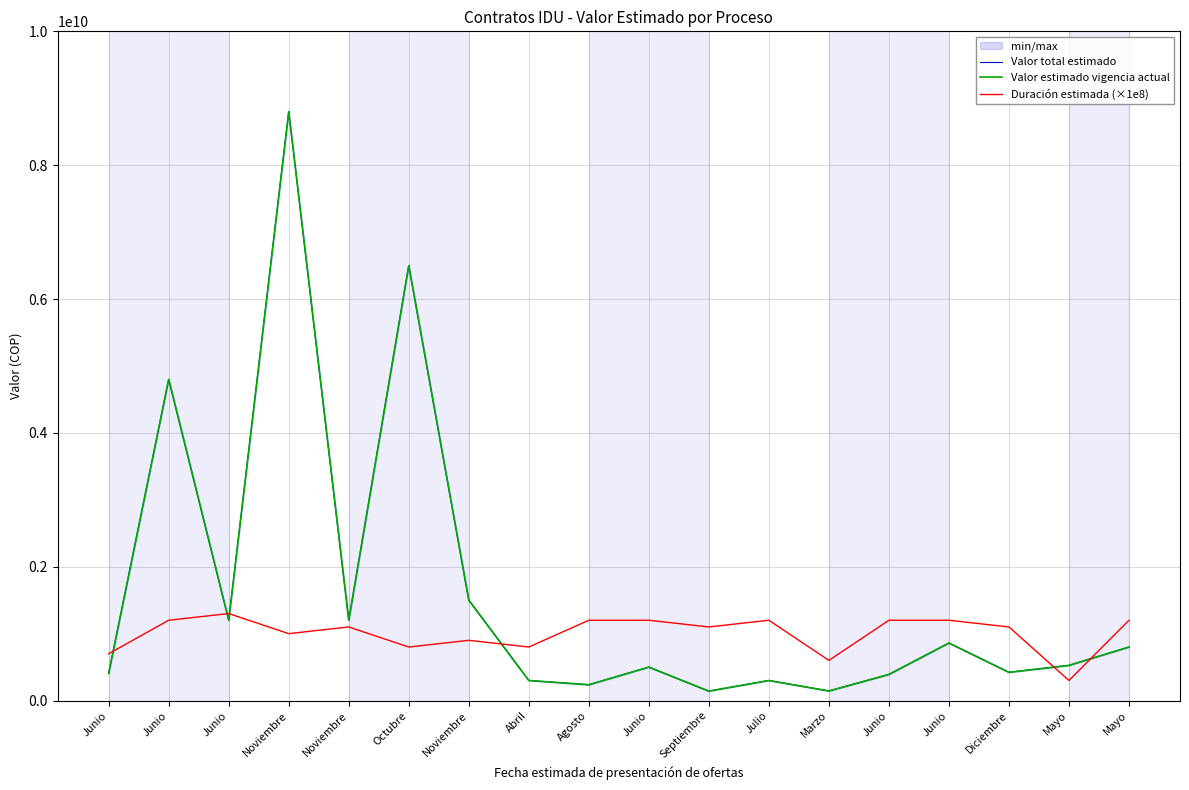

What is the average value of the Duración estimada (×1e8) series?

1005555556